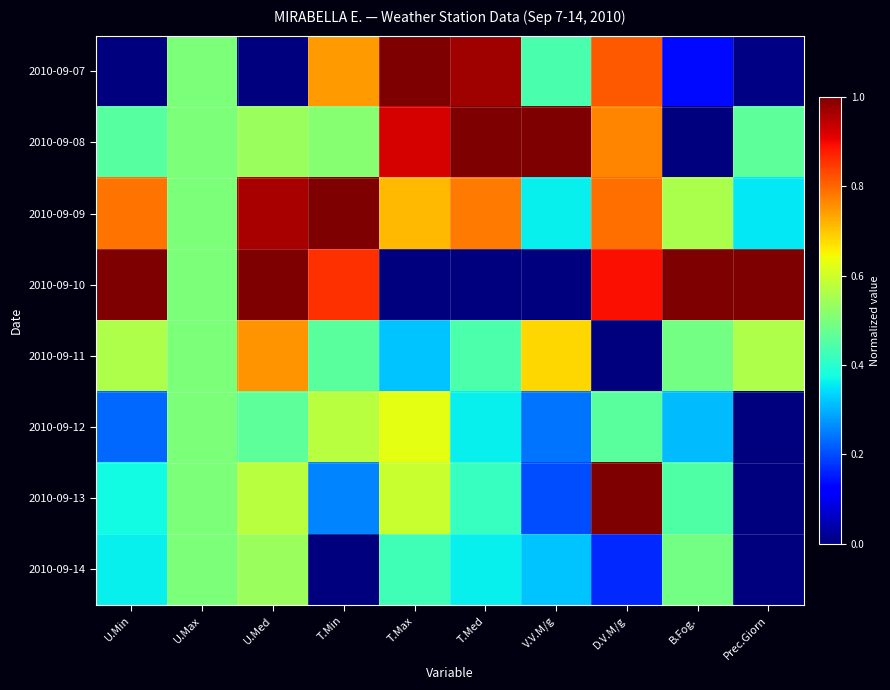

Rank the series at U.Med from highest to lowest value.

2010-09-10, 2010-09-09, 2010-09-11, 2010-09-13, 2010-09-08, 2010-09-14, 2010-09-12, 2010-09-07